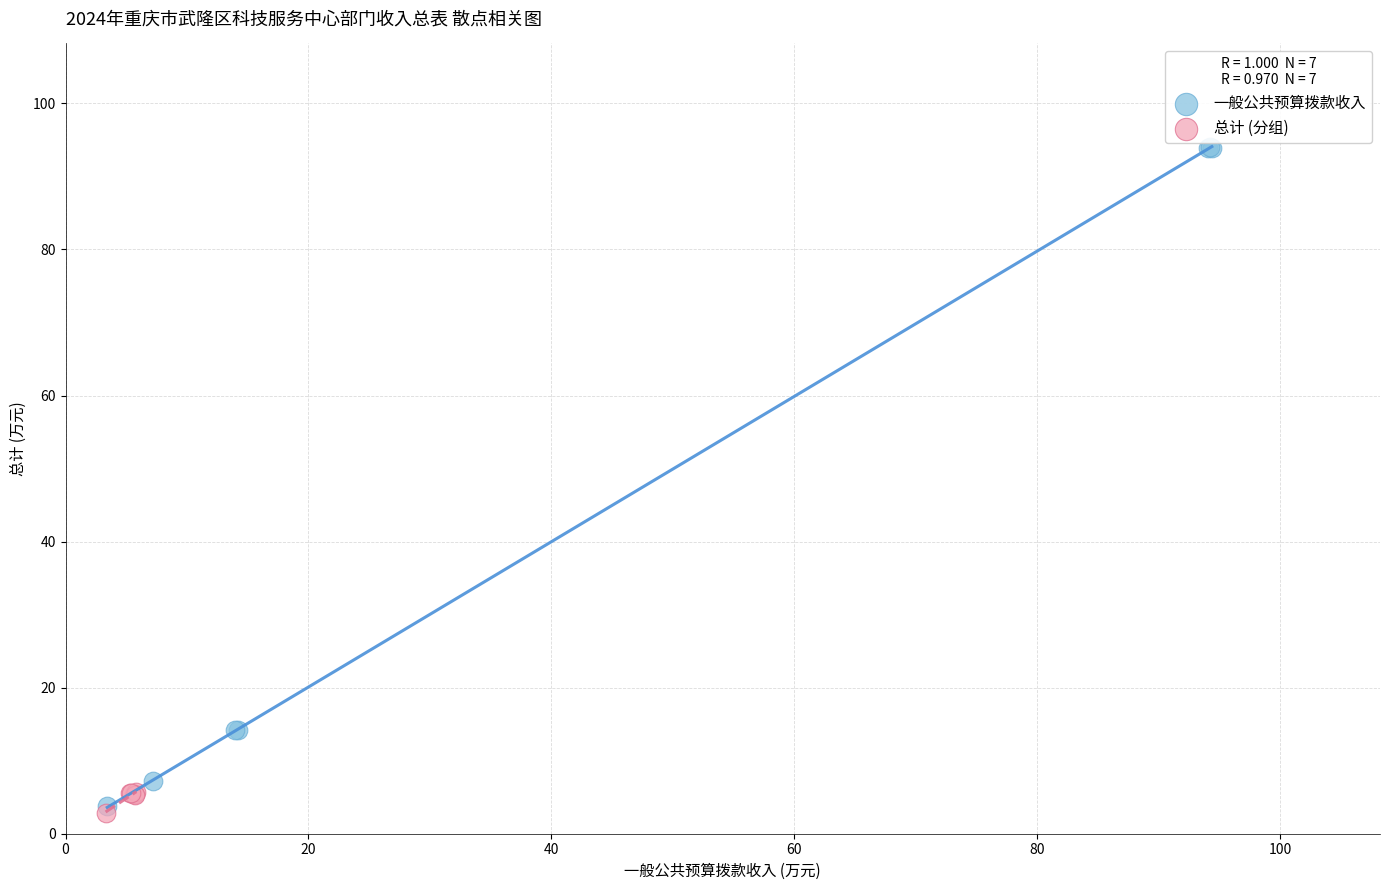

Which series contains the highest Y value?

一般公共预算拨款收入